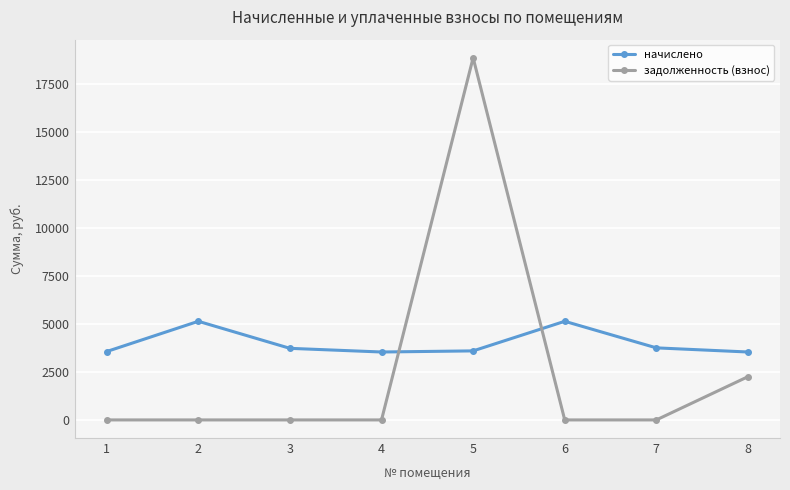

What is the maximum value for задолженность (взнос)?

18851.2